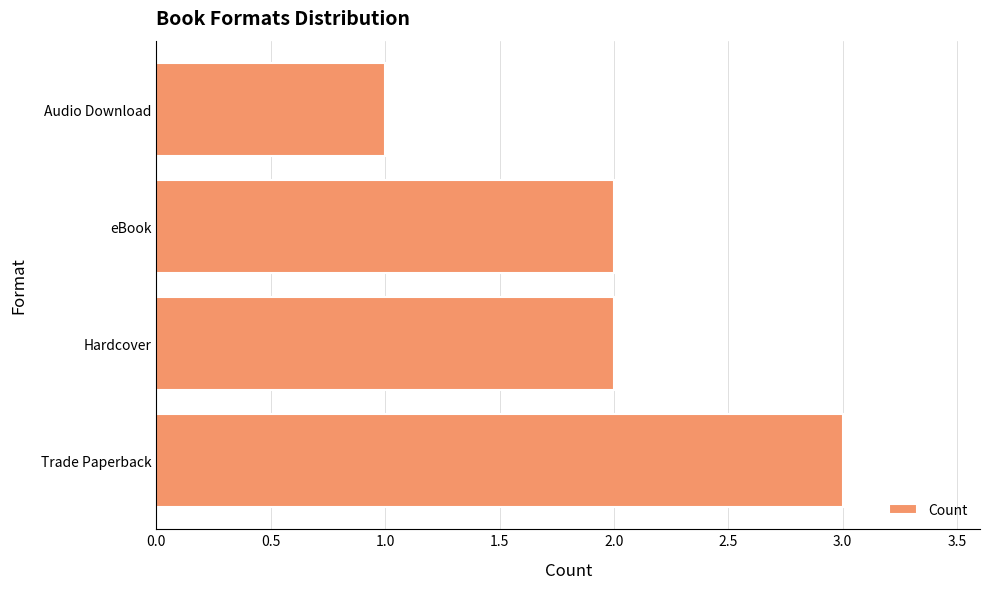

What is the sum of the values at Hardcover and Audio Download?

3